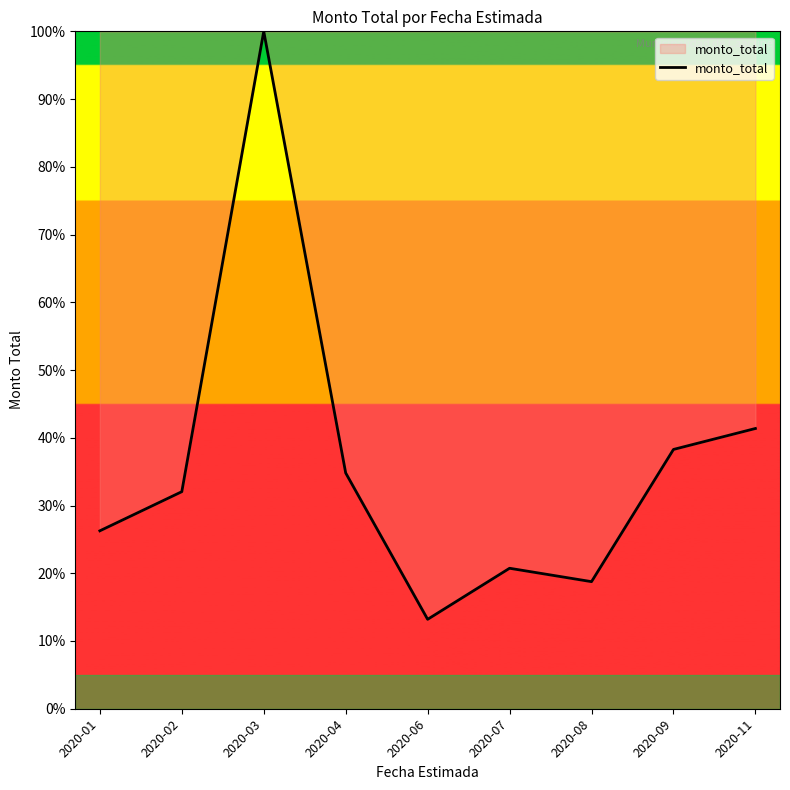

What is the sum of the values at 2020-11 and 2020-07?

62.1